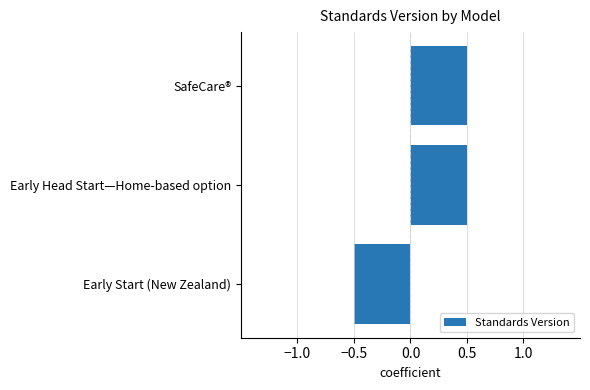

Which category has the lowest value across all series?

Early Start (New Zealand)